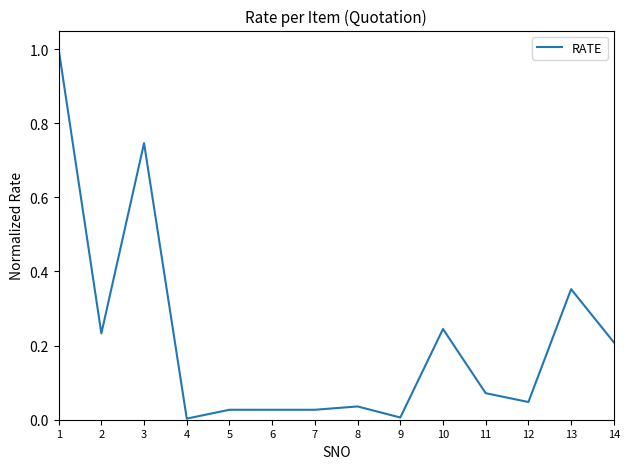

Is it true that the value at 14 is 0.2?

True